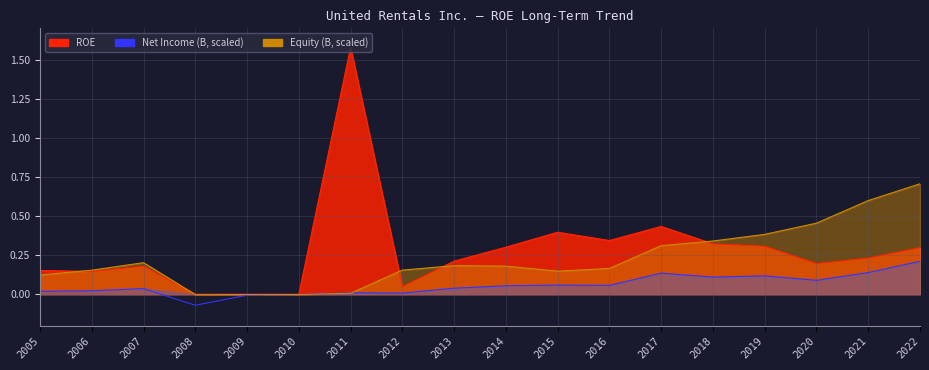

How many data points in ROE are above 0?

15